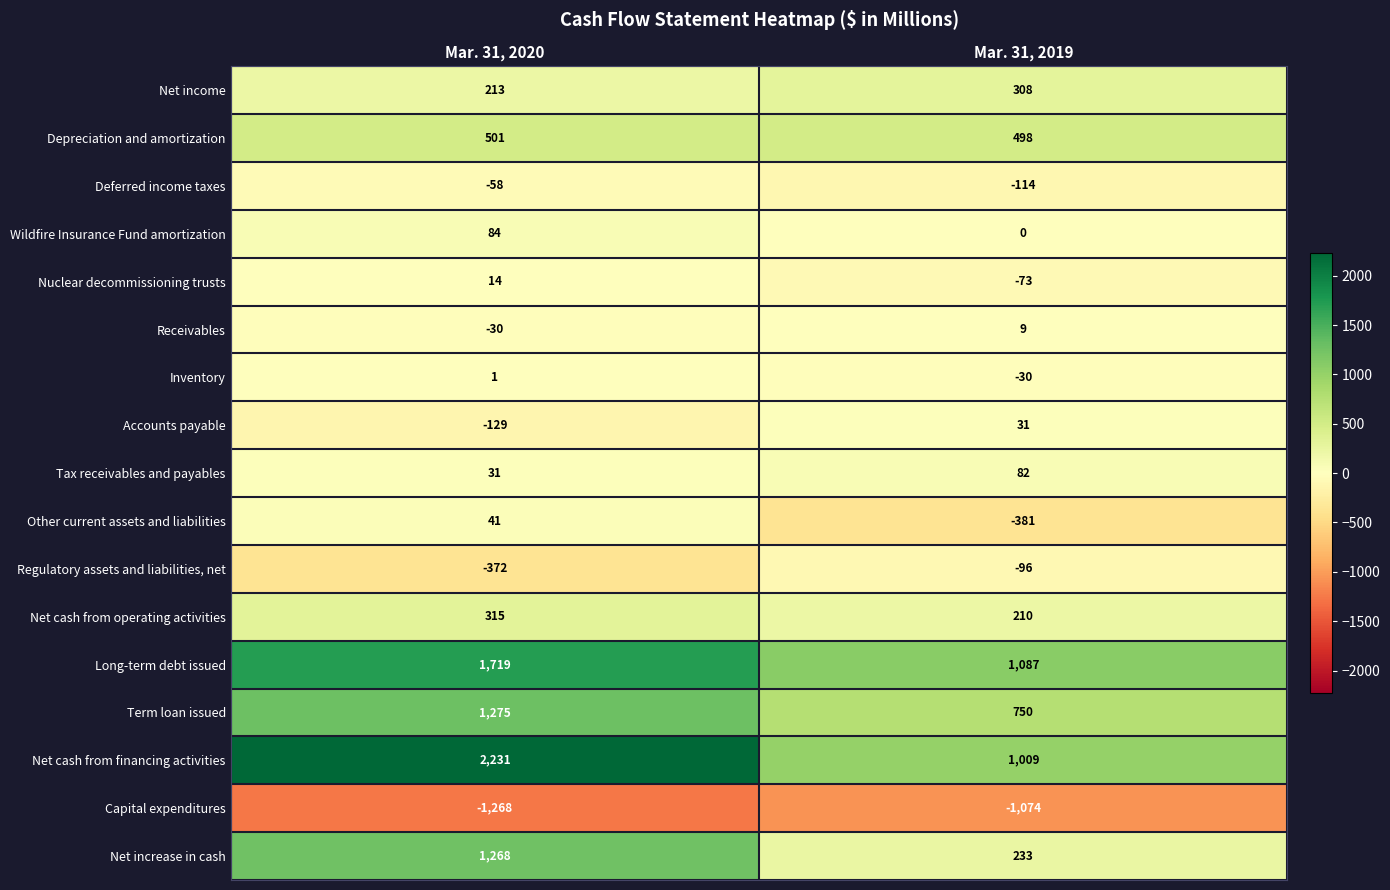

How many data points does each series have?

2